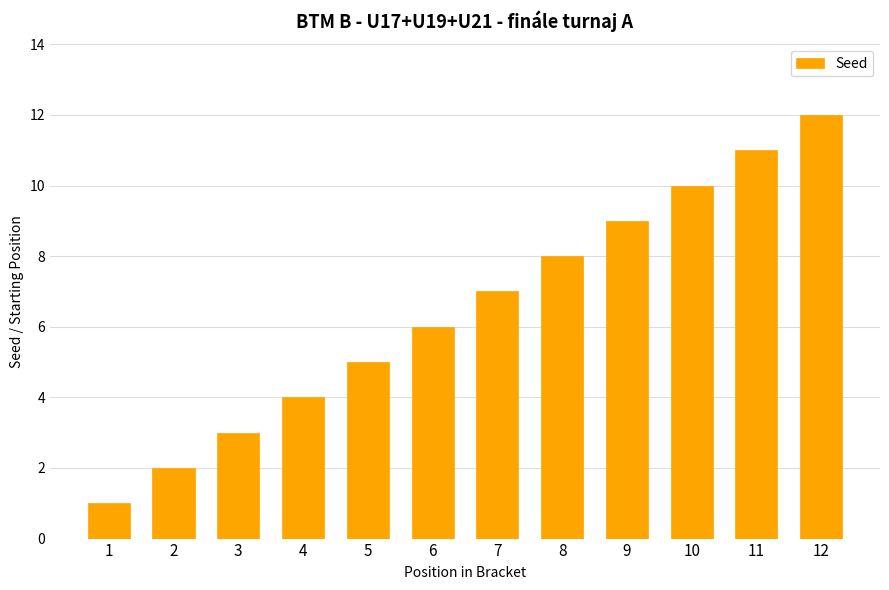

Reading left to right, list all the values displayed in this chart.

1=1	2=2	3=3	4=4	5=5	6=6	7=7	8=8	9=9	10=10	11=11	12=12